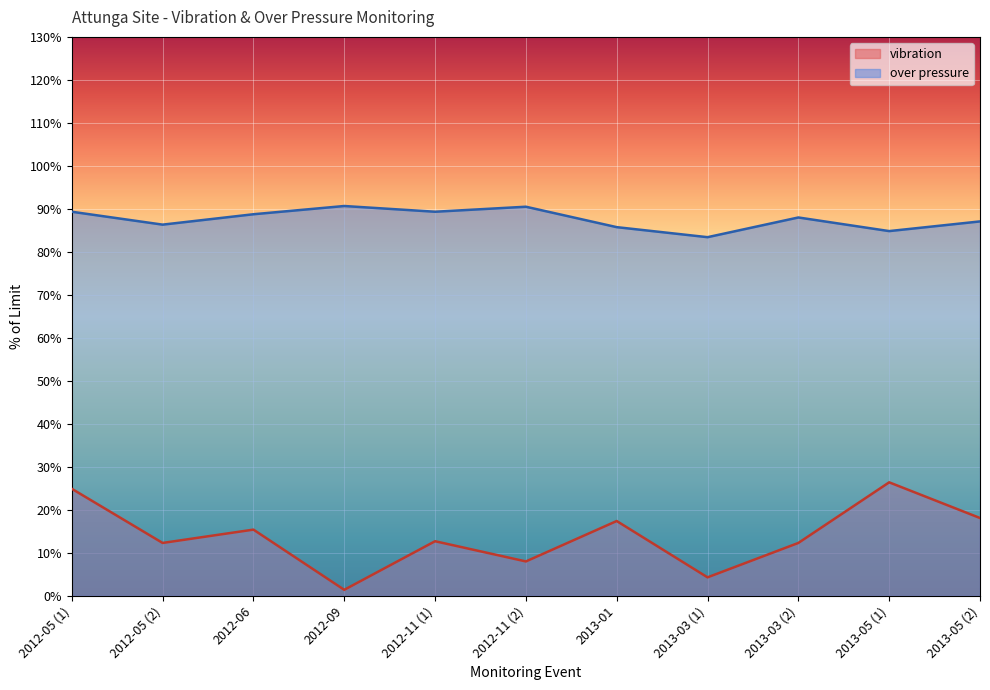

What is the label of the 1st point from the left?

2012-05 (1)